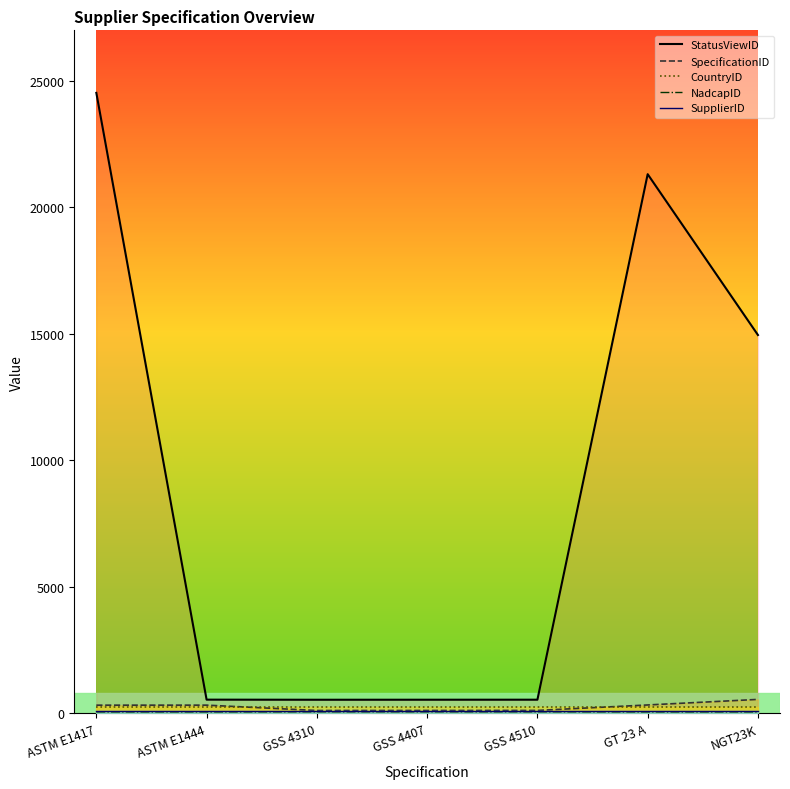

At how many categories does at least one series exceed 765?

3